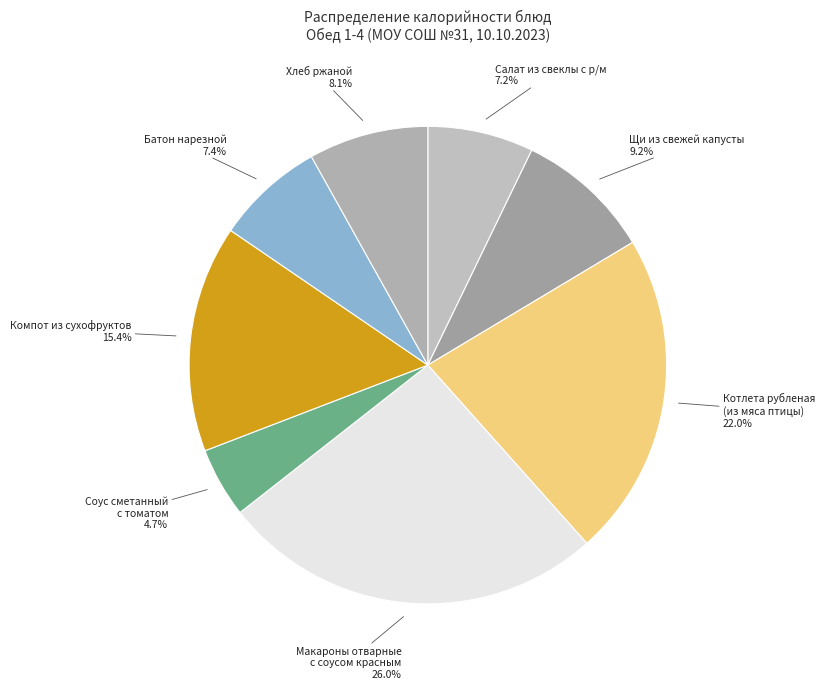

Approximately how many times larger is the value at Хлеб ржаной compared to Салат из свеклы с р/м?

1.1